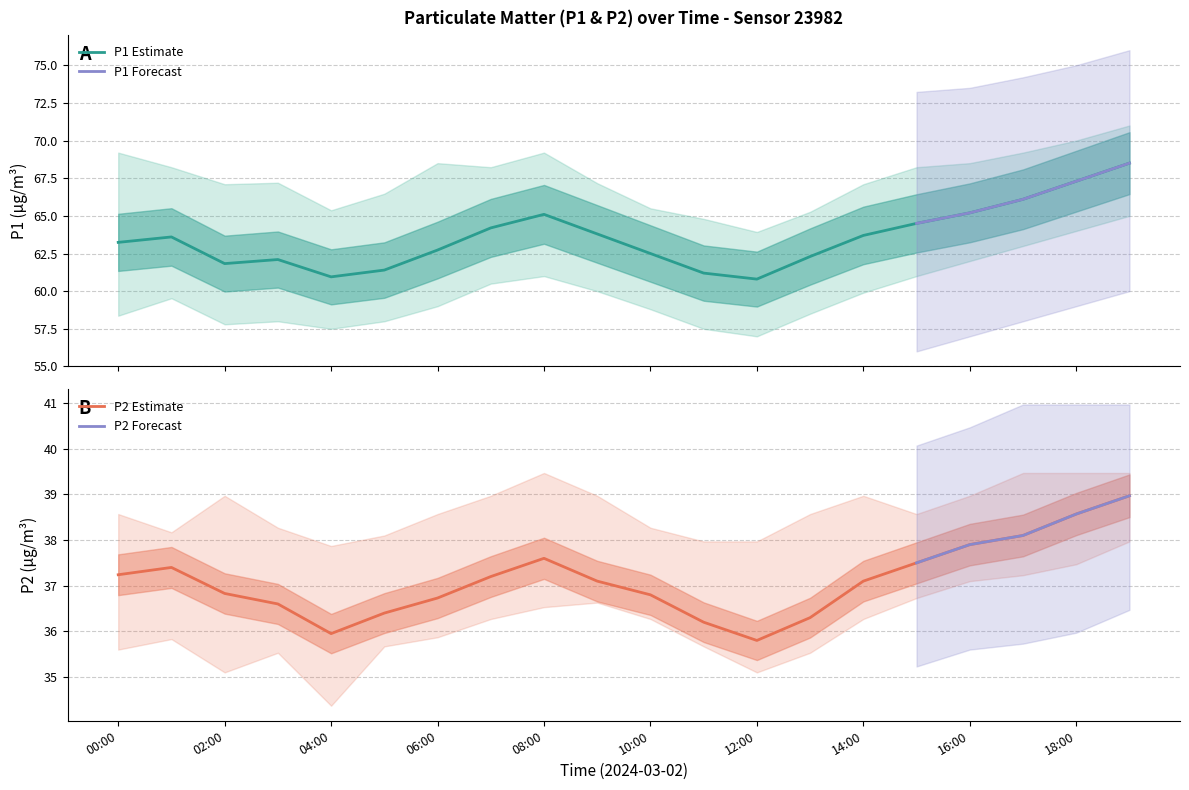

What is the difference between the maximum and minimum values in the P2 series?

3.2